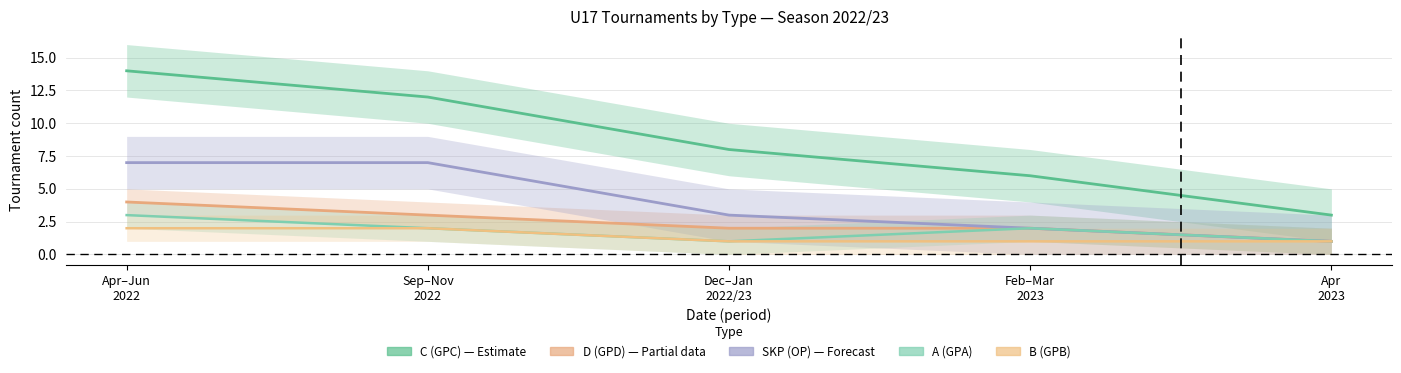

Reading right to left, what are all the values shown in this chart?

C (GPC): 3	6	8	12	14
D (GPD): 1	2	2	3	4
SKP (OP): 1	2	3	7	7
A (GPA): 1	2	1	2	3
B (GPB): 1	1	1	2	2